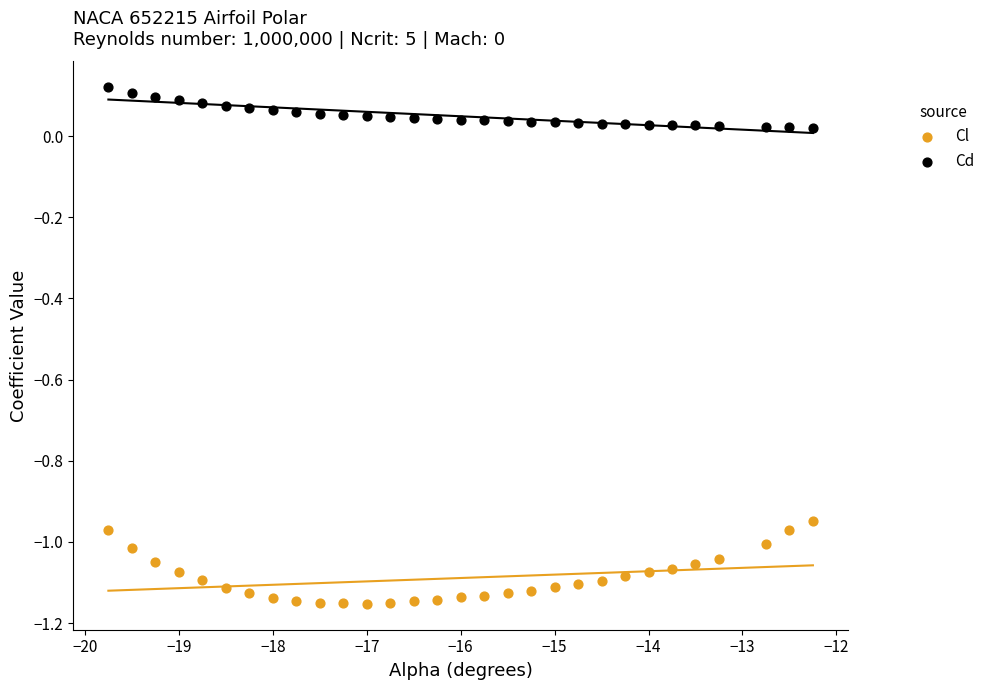

Which series reaches the minimum Y coordinate?

Cl